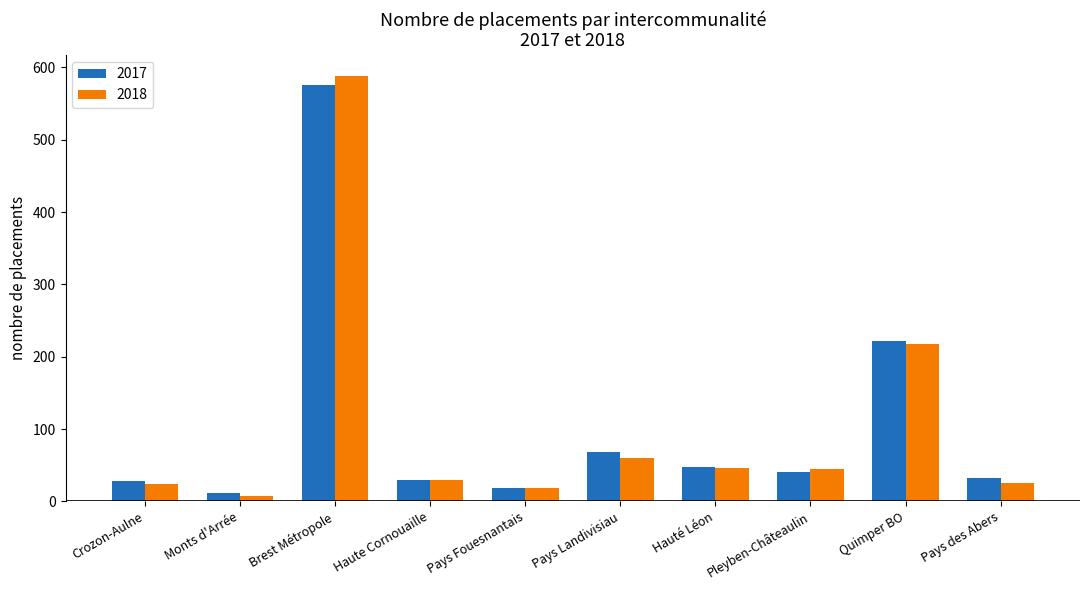

What is the total value across all series at Haute Cornouaille?

60